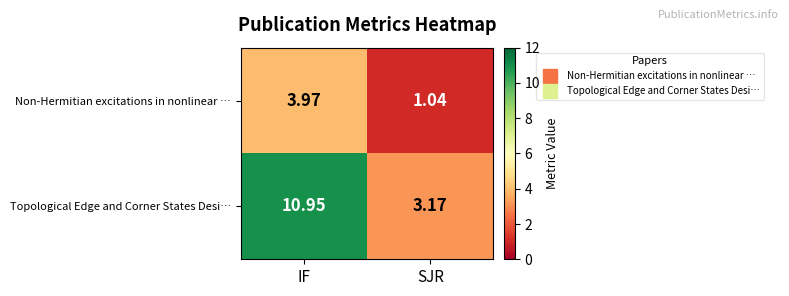

List the series in order of their peak value, lowest first.

Non-Hermitian excitations in nonlinear …, Topological Edge and Corner States Desi…